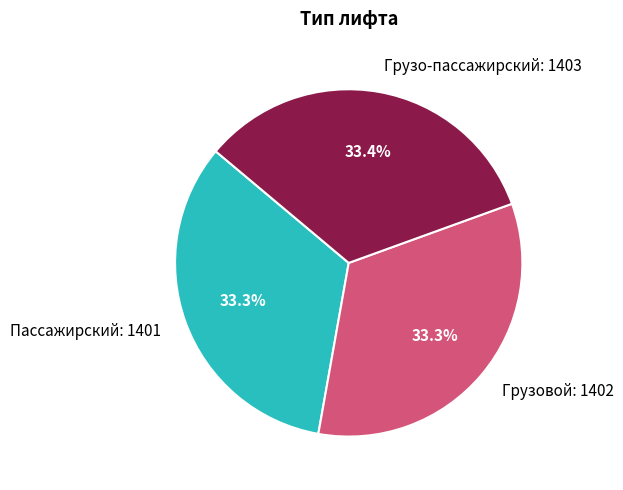

Approximately how many times larger is the value at Грузо-пассажирский: 1403 compared to Грузовой: 1402?

1.0